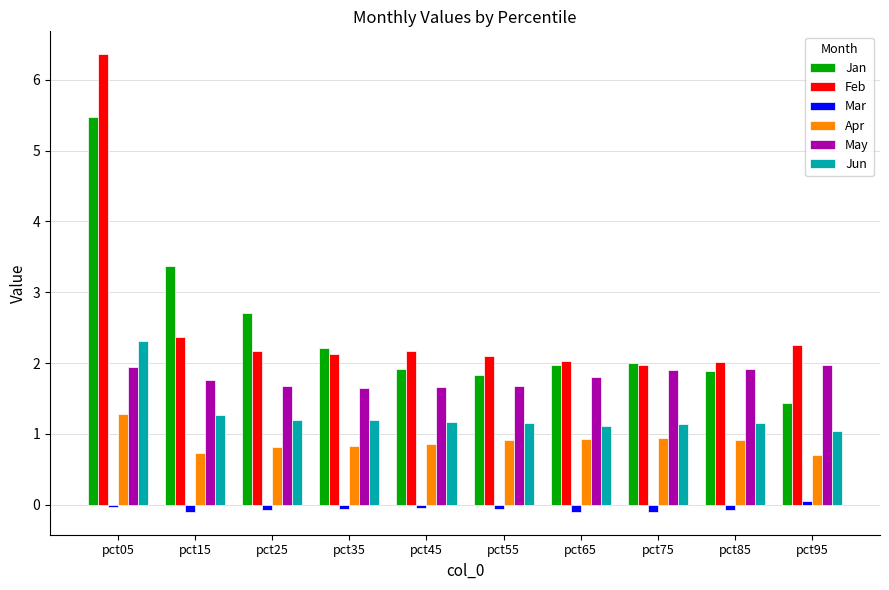

The Mar series shows -0.0 at pct05. True or false?

True